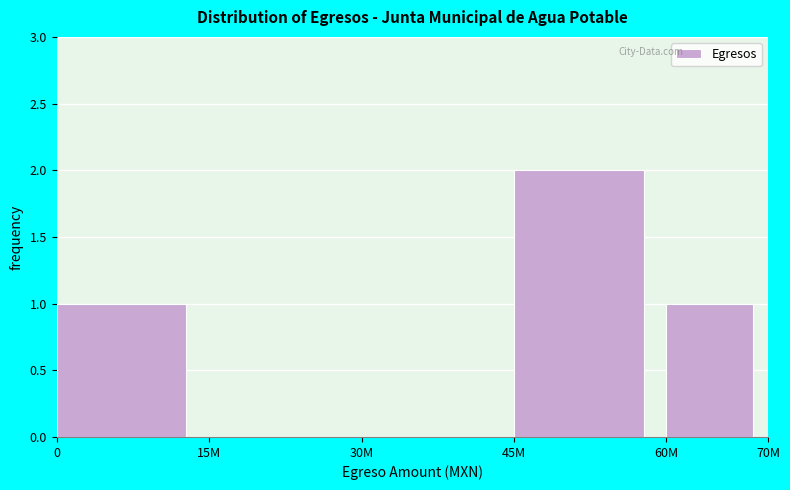

Reading right to left, list all the values displayed in this chart.

60M=1	45M=2	30M=0	15M=0	0=1